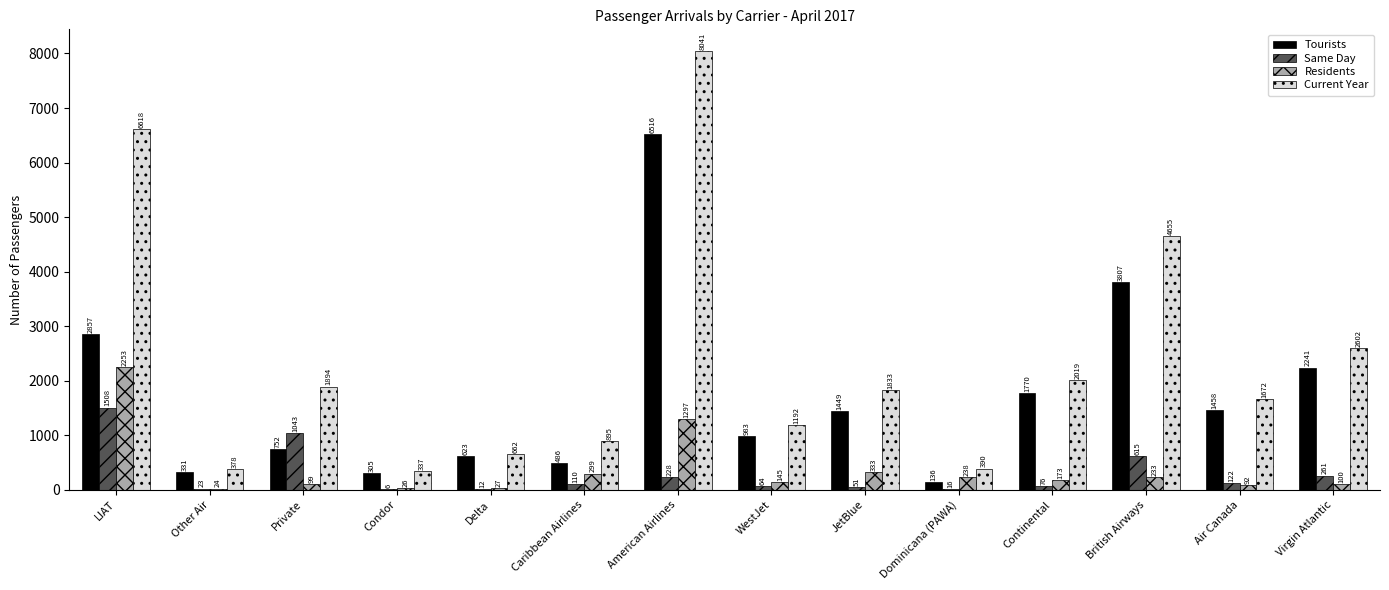

Read the Current Year value at Private.

1894